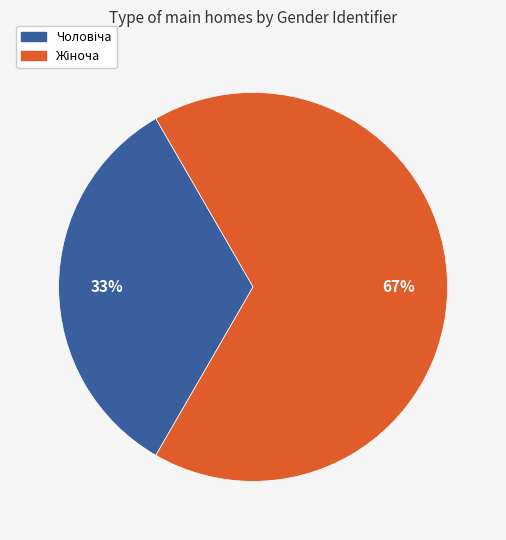

Is there a majority slice in this chart?

Yes